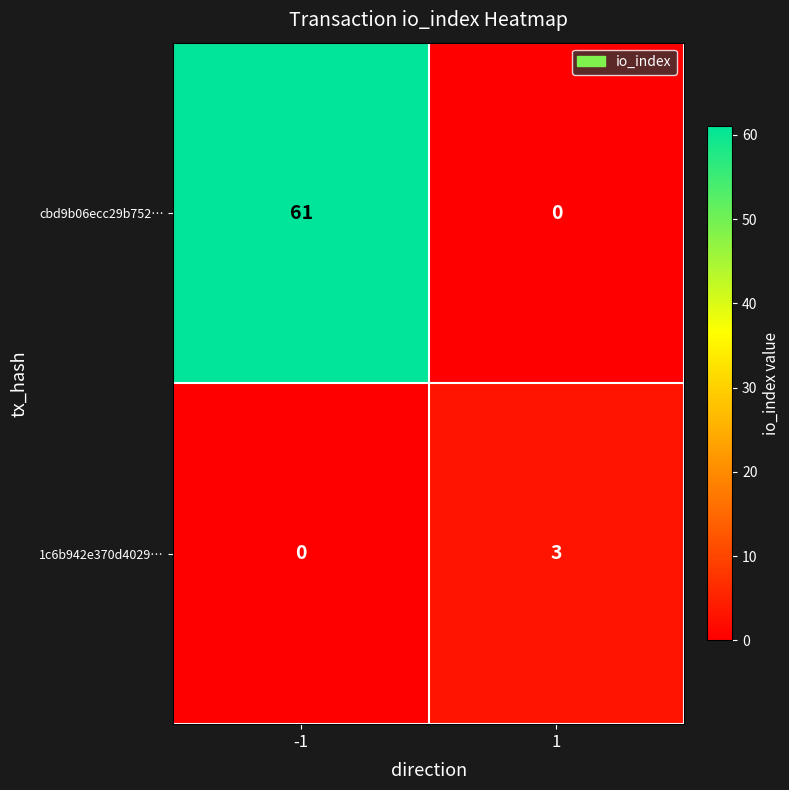

Reading left to right, extract all data points from this chart.

cbd9b06ecc29b752…: 61	0
1c6b942e370d4029…: 0	3